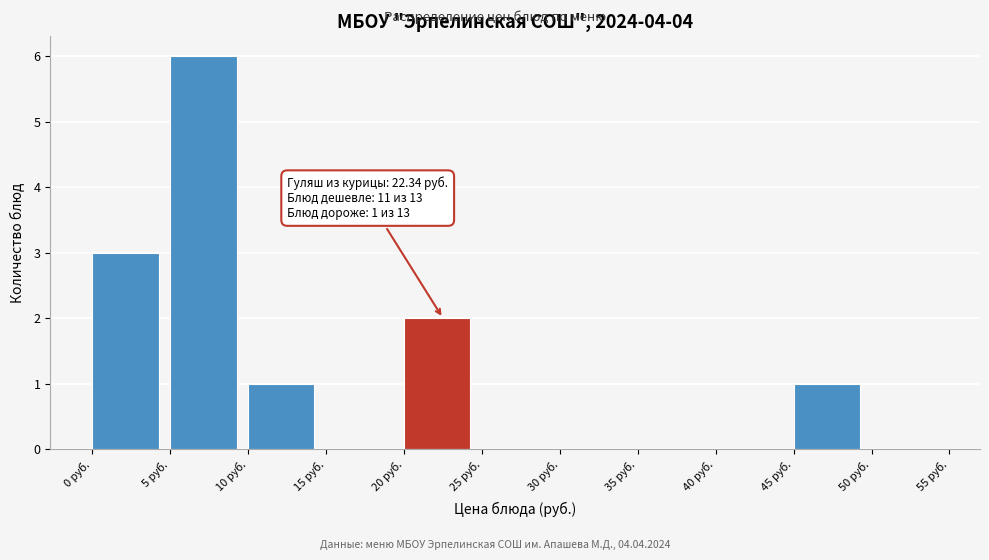

Which range on the x-axis has the tallest bar?

5 to 10